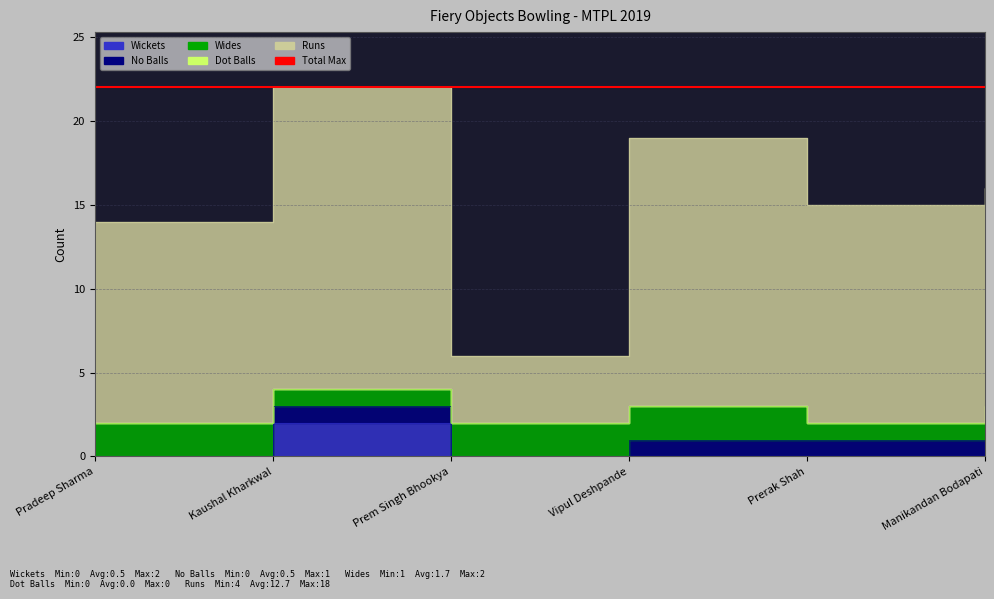

True or false: Dot Balls has more than 1 points higher than both neighbors.

False